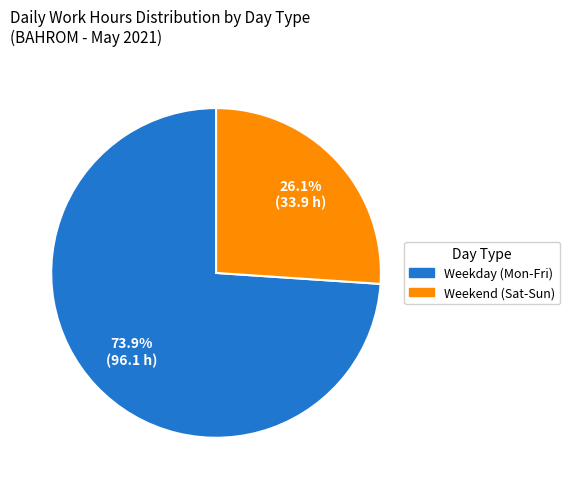

What is the ratio of the value at Weekend (Sat-Sun) to the value at Weekday (Mon-Fri)?

0.4